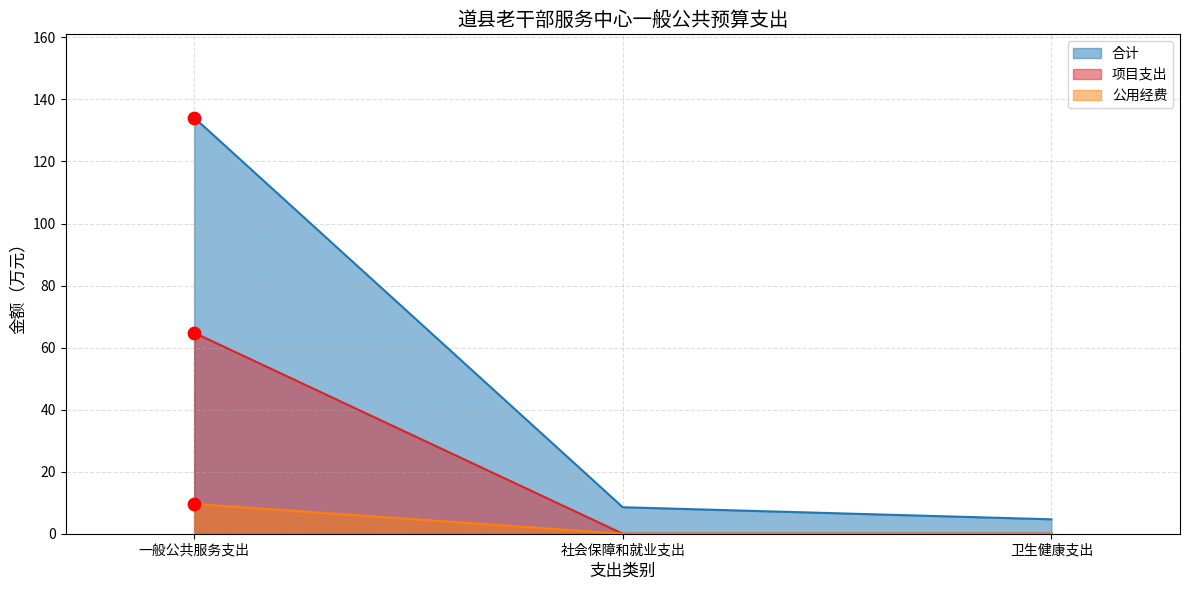

Which series has the largest Y range (max minus min)?

合计